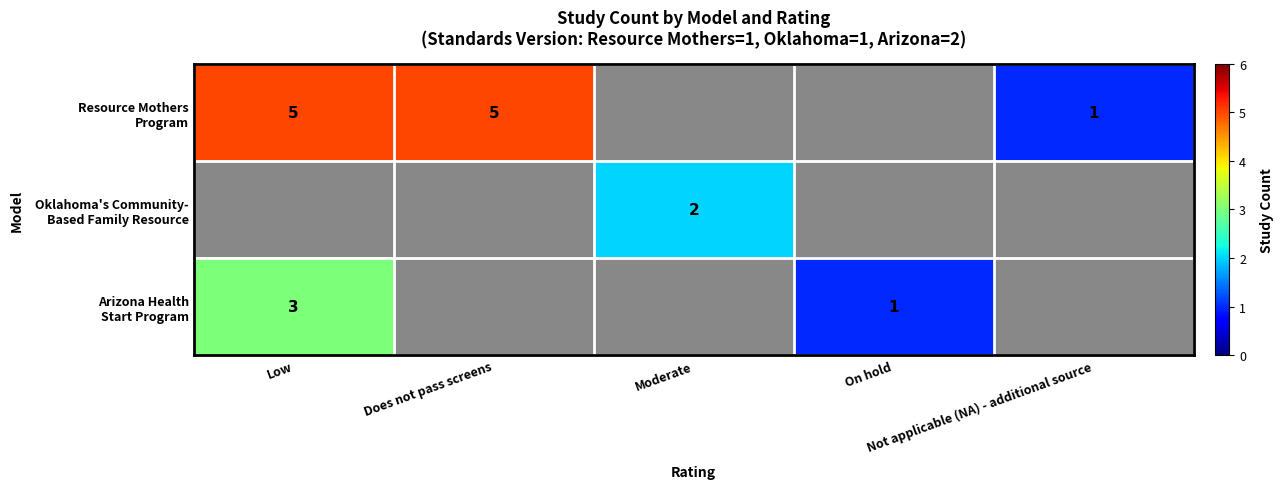

What is the smallest value displayed?

1.0